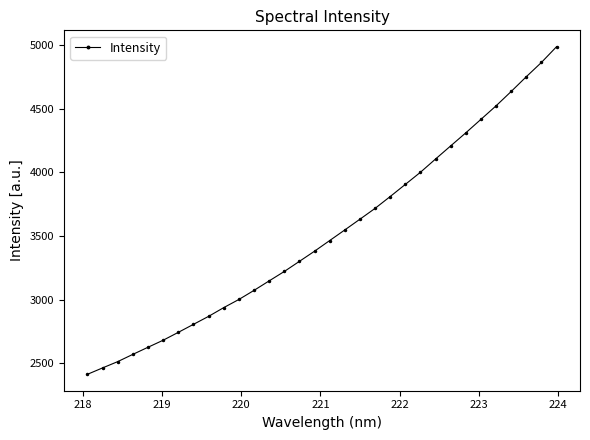

What is the smallest value displayed?

2414.4